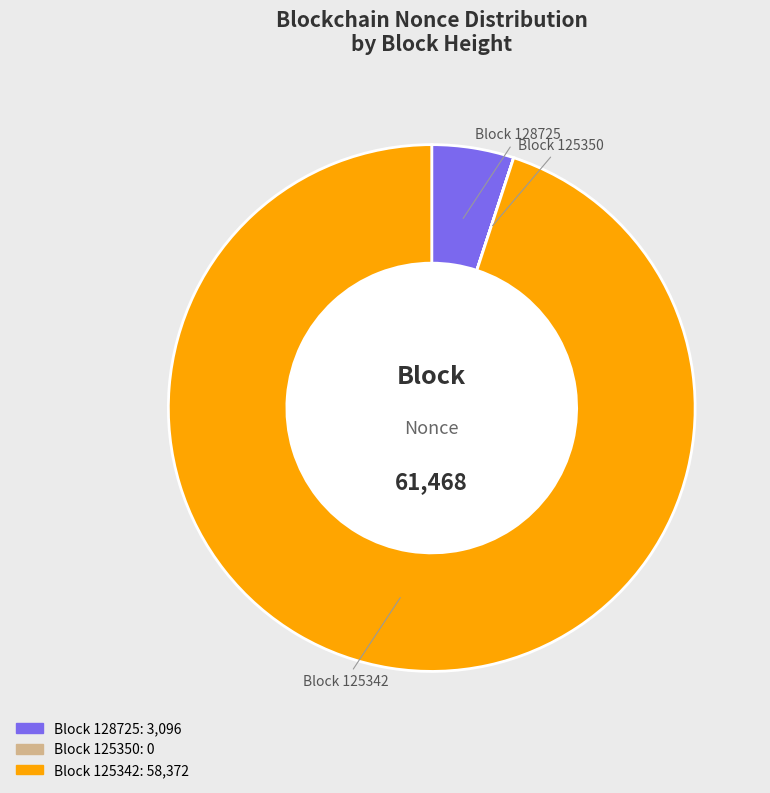

Is there a majority slice in this chart?

Yes